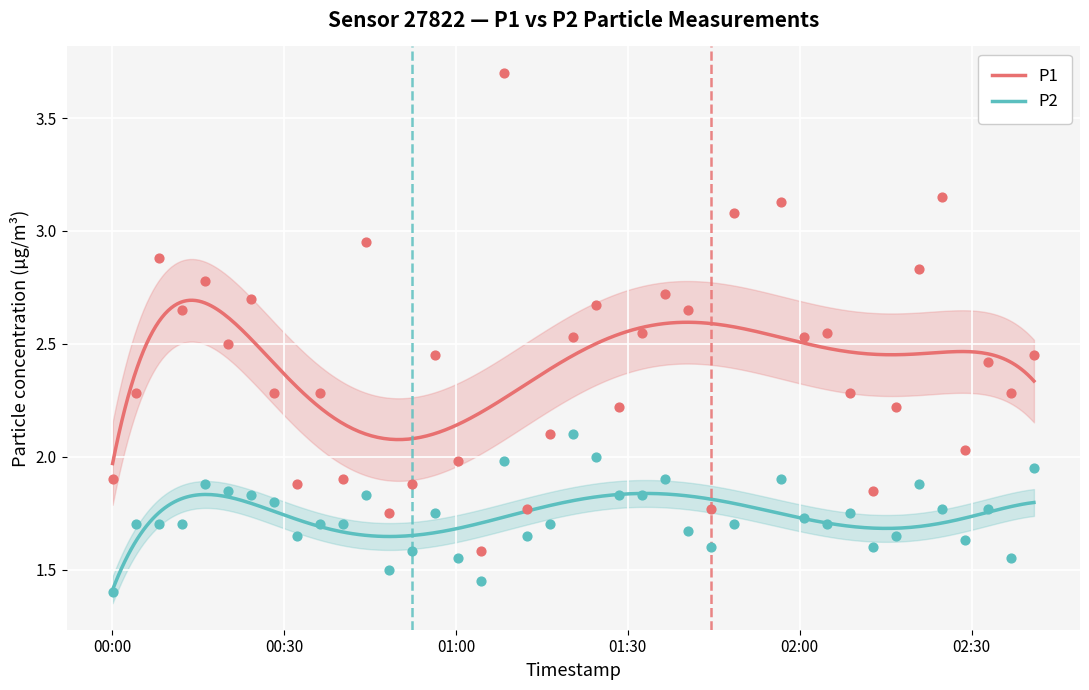

What are all the series names shown in the legend?

P1, P2